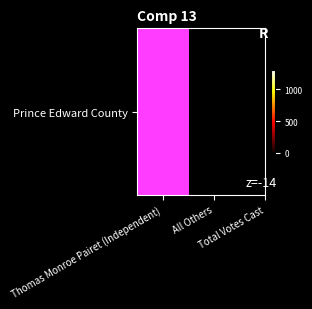

What is the change in value from Thomas Monroe Pairet (Independent) to Total Votes Cast?

+60